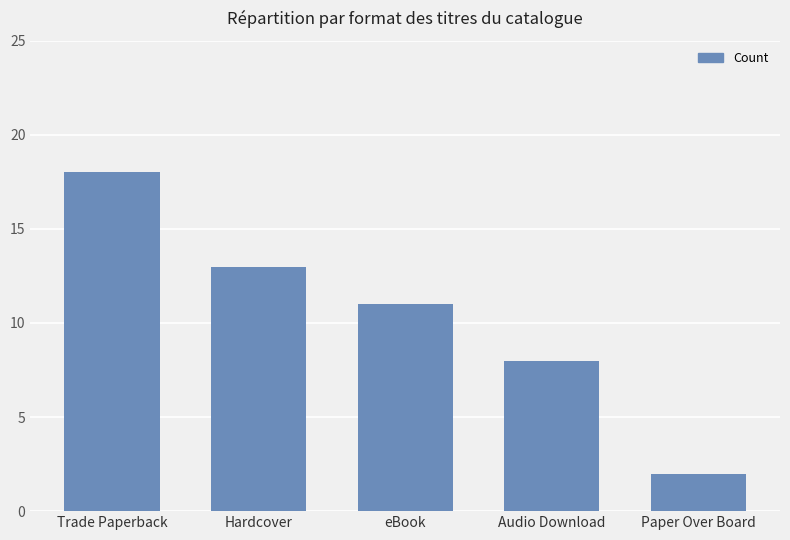

At which category does the chart reach its peak across all series?

Trade Paperback